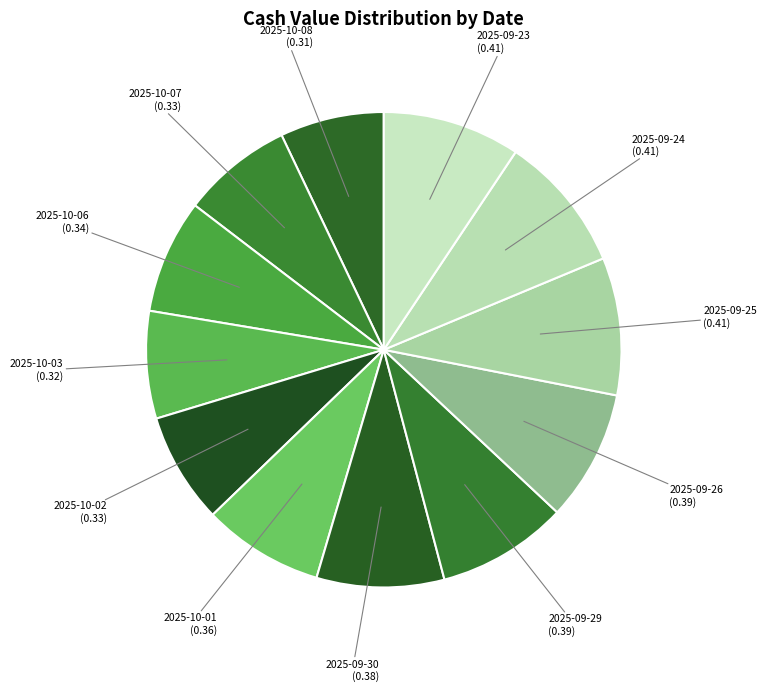

How many slices are in this pie chart?

12